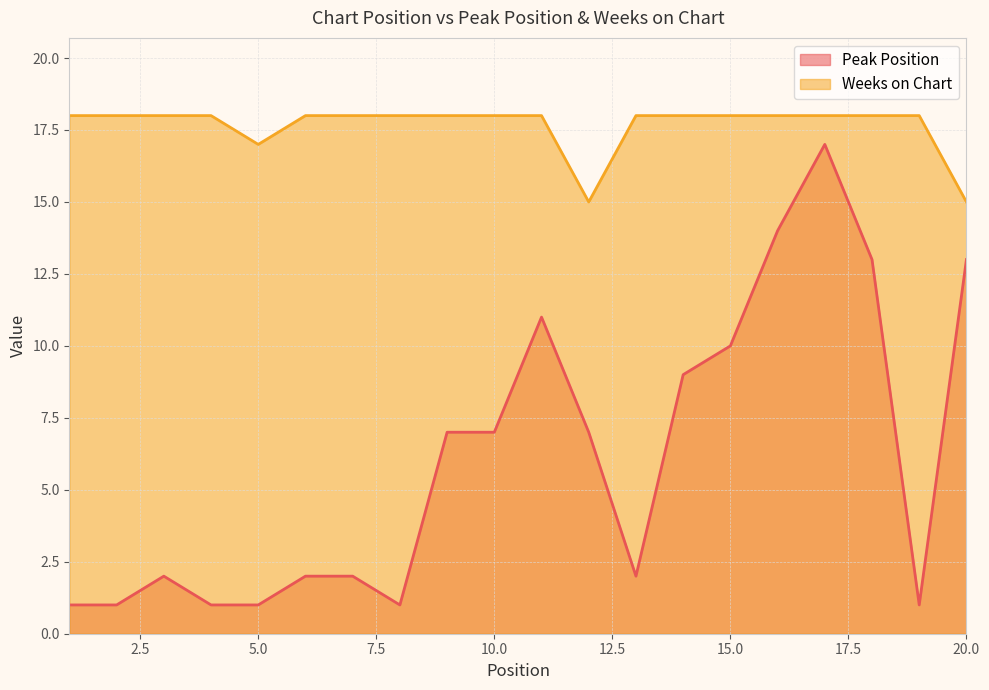

How many lines are shown in the chart?

2